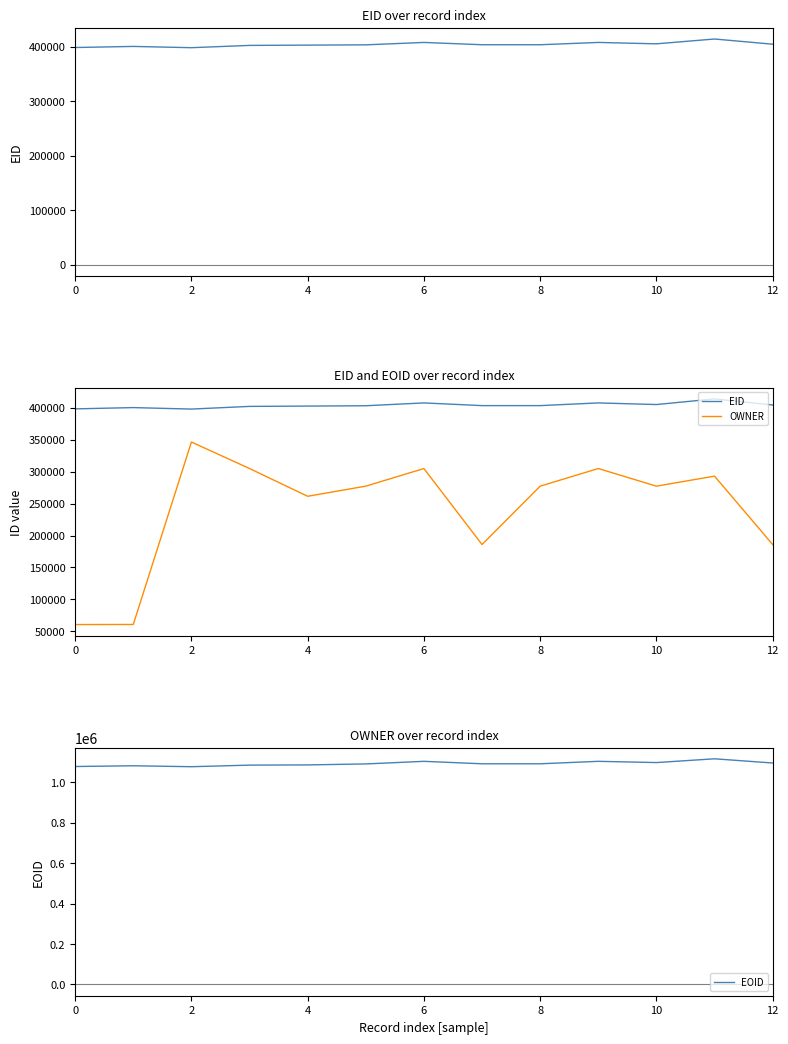

What is the average value of the OWNER series?

241572